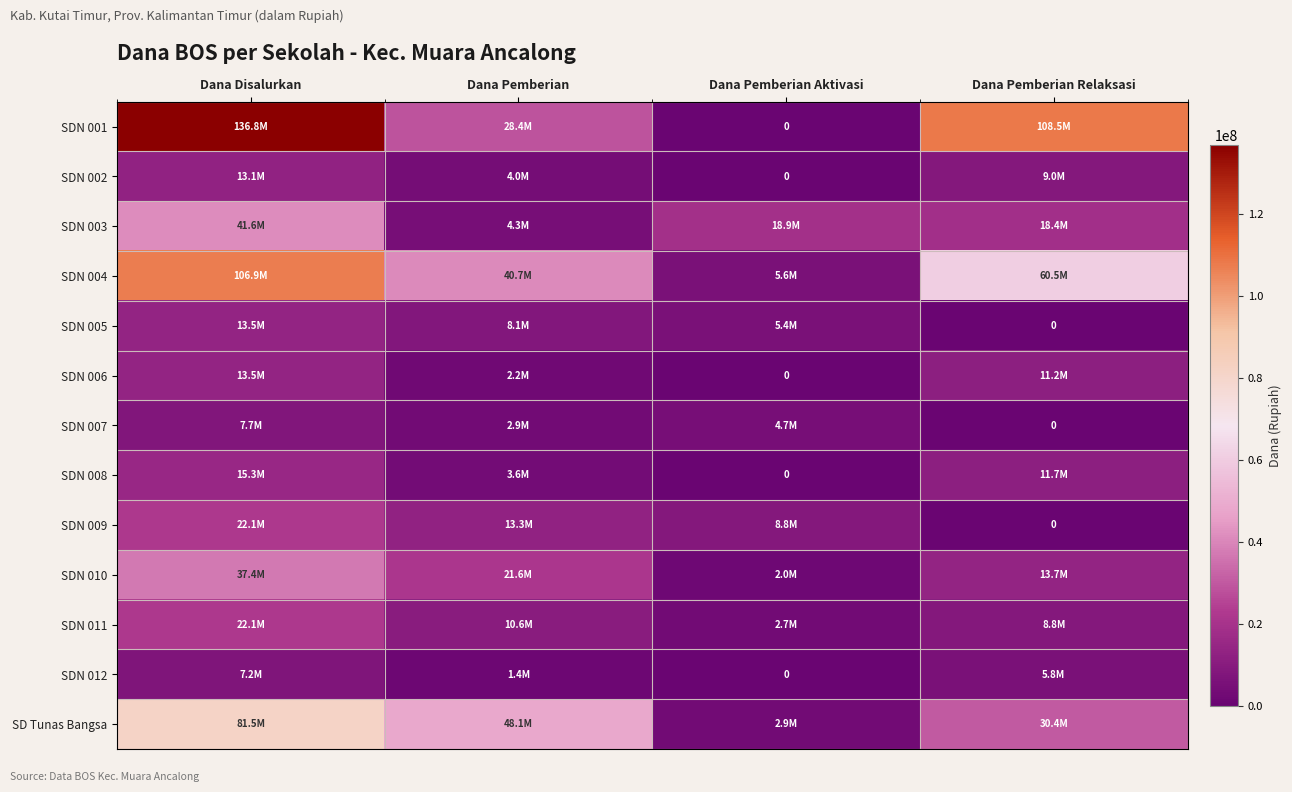

Between Dana Pemberian Relaksasi and Dana Pemberian Aktivasi, which is larger?

Dana Pemberian Relaksasi